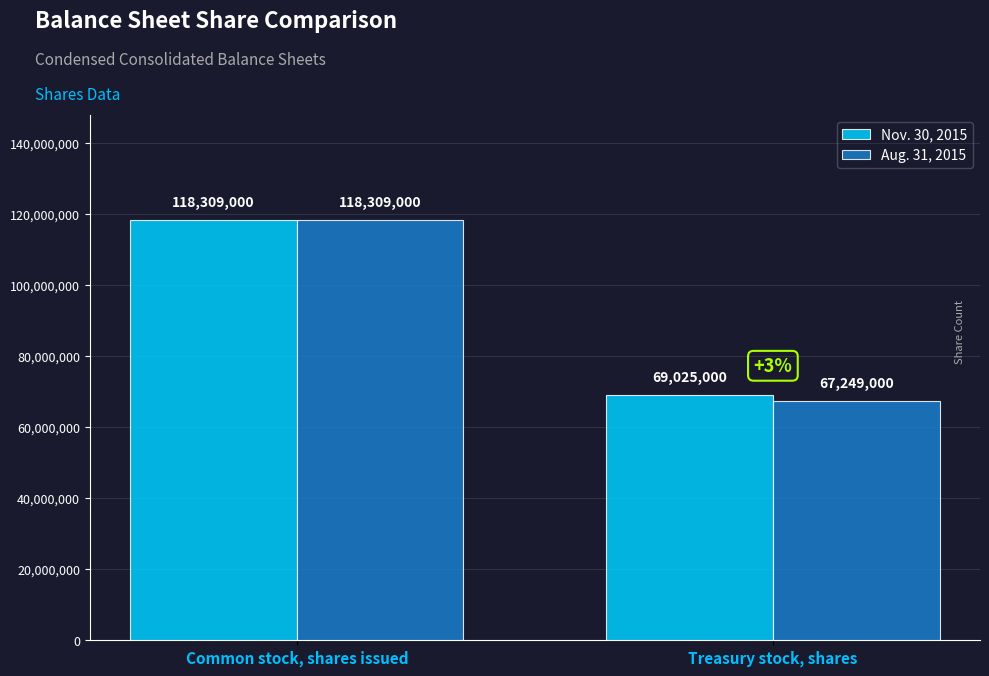

What value does the Nov. 30, 2015 series have at Common stock, shares issued, to the nearest 50?

118309000